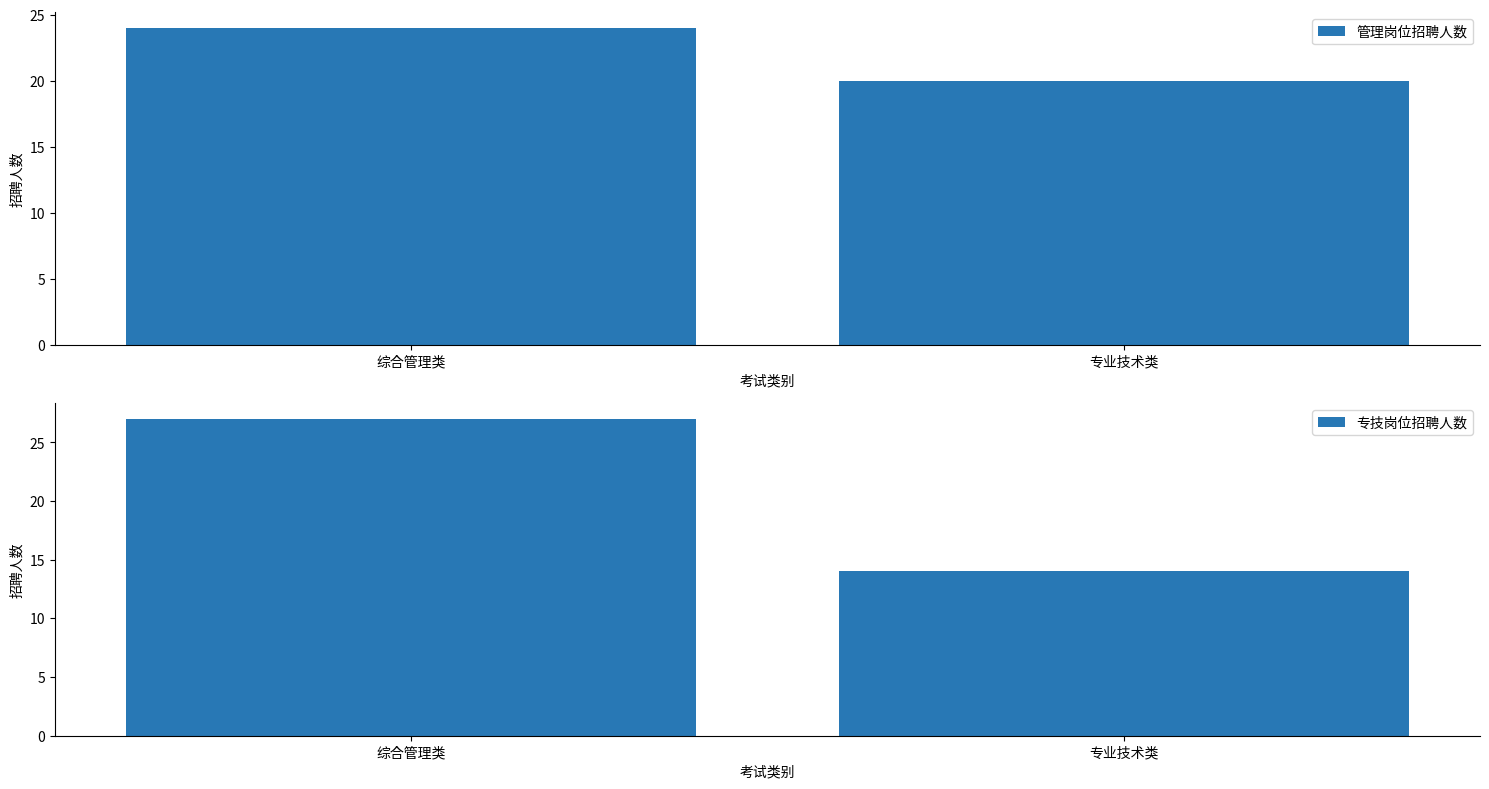

Reading right to left, transcribe all the data shown in this chart.

管理岗位招聘人数: 20	24
专技岗位招聘人数: 14	27